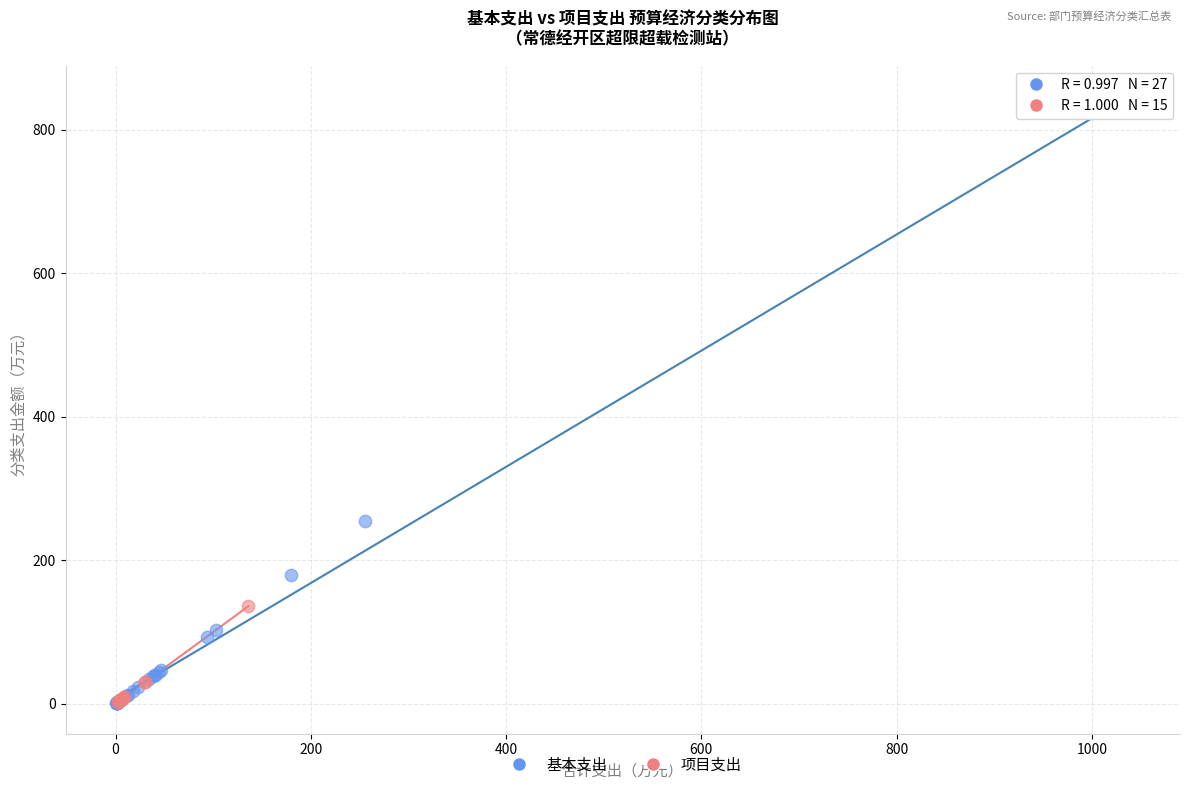

Which series has the widest spread of Y values?

基本支出